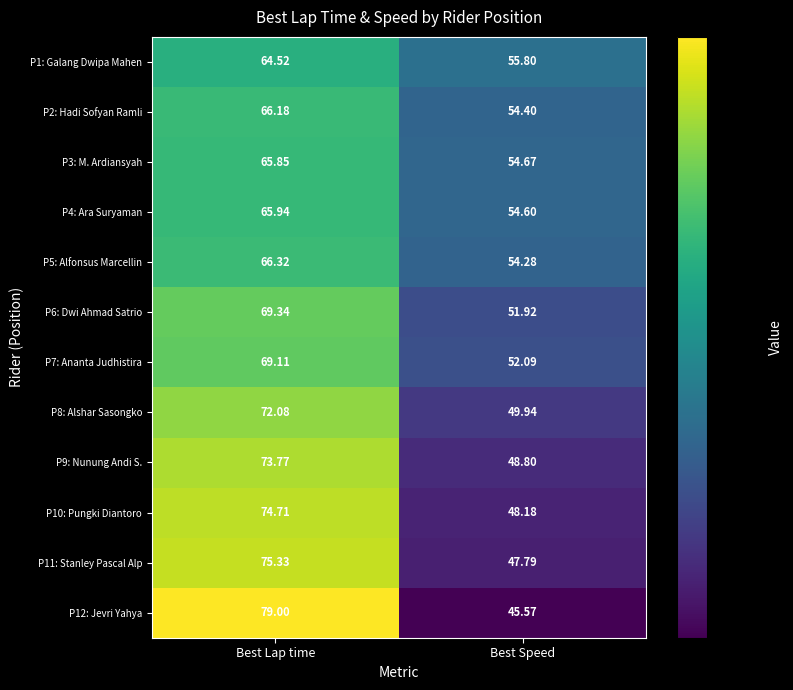

Rank the categories by P10: Pungki Diantoro value from lowest to highest.

Best Speed, Best Lap time